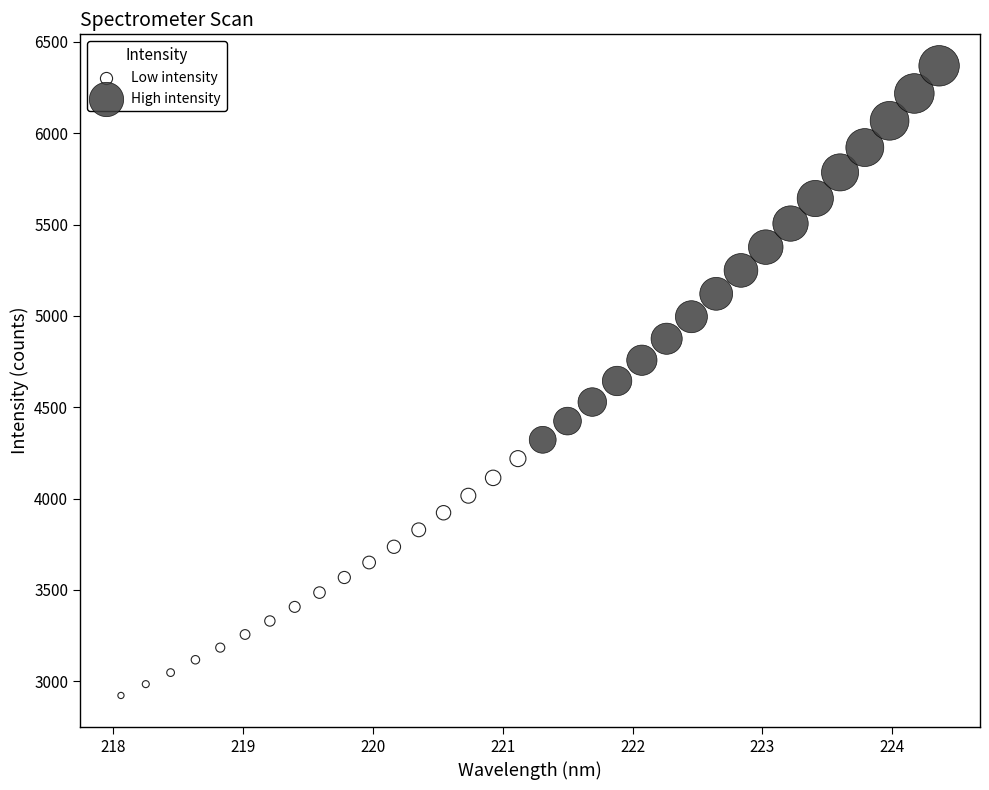

Which series reaches the maximum Y coordinate?

High intensity